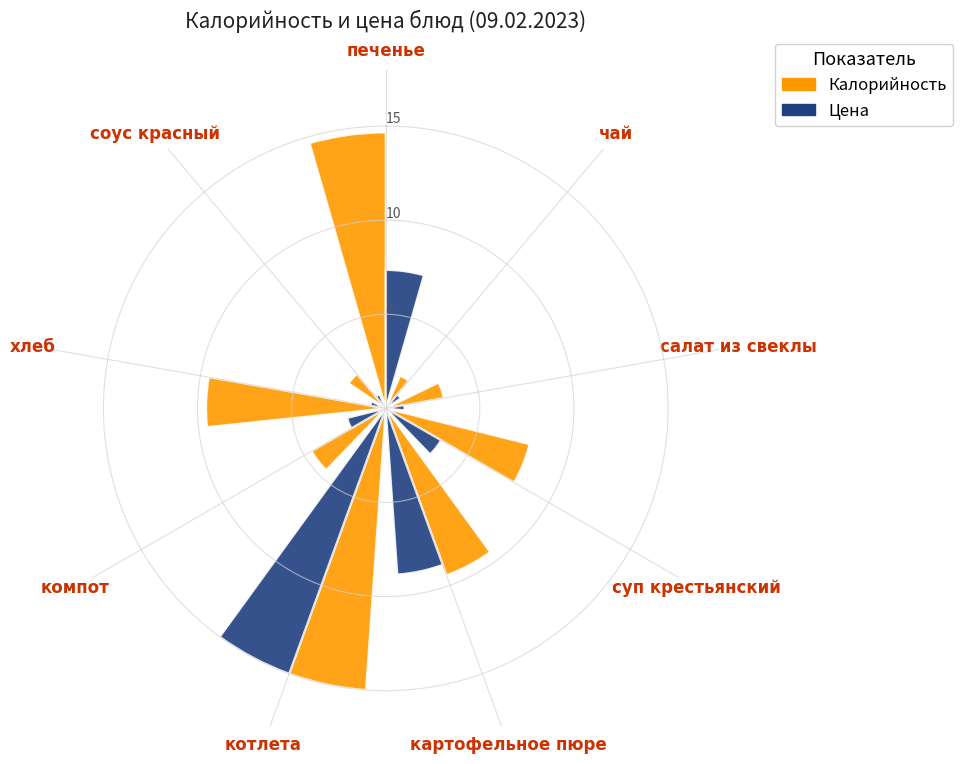

What is the sum of all Цена values?

40.3